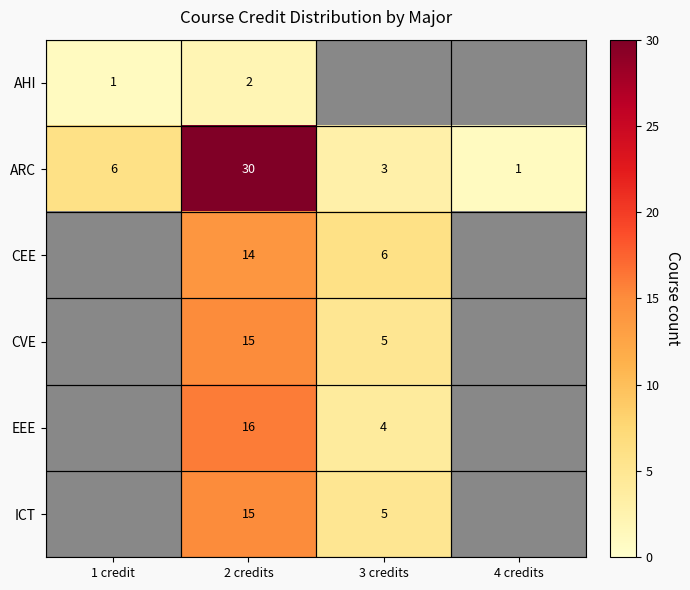

True or false: EEE has a value of 16 at 2 credits.

True